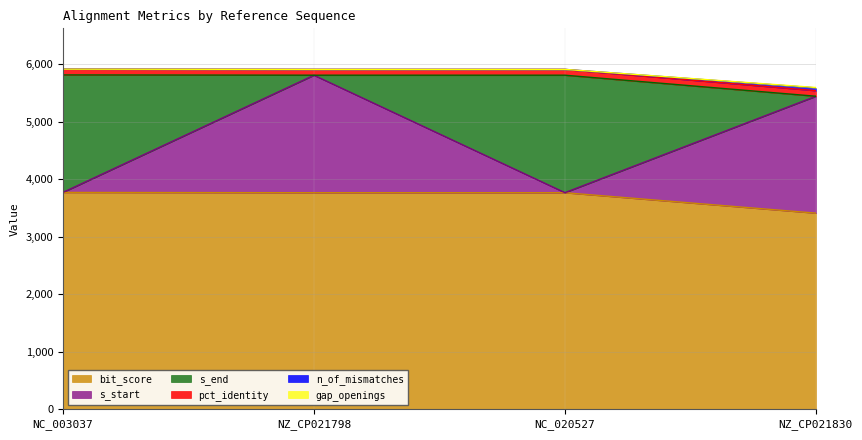

What is the maximum value for bit_score?

3773.0